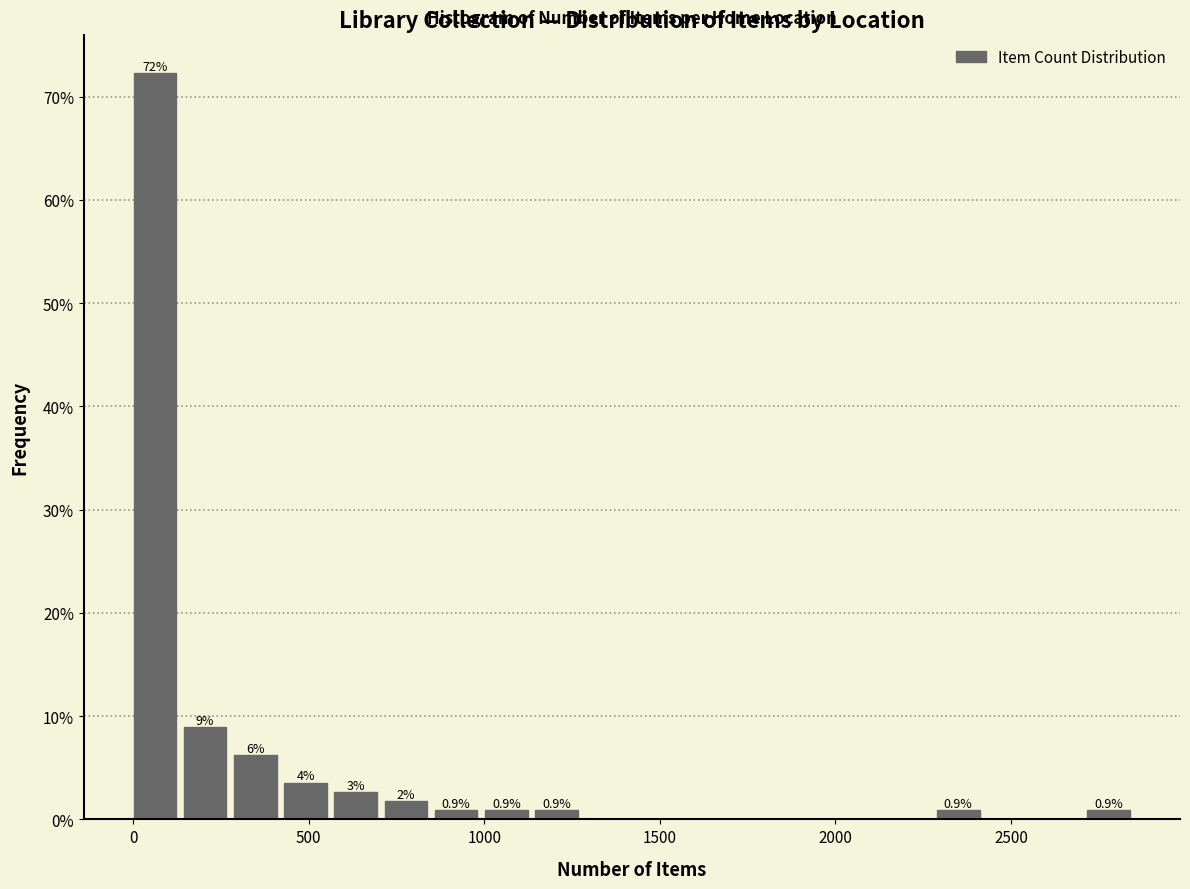

Read against the x-axis, roughly where is the centre of the tallest bar?

50